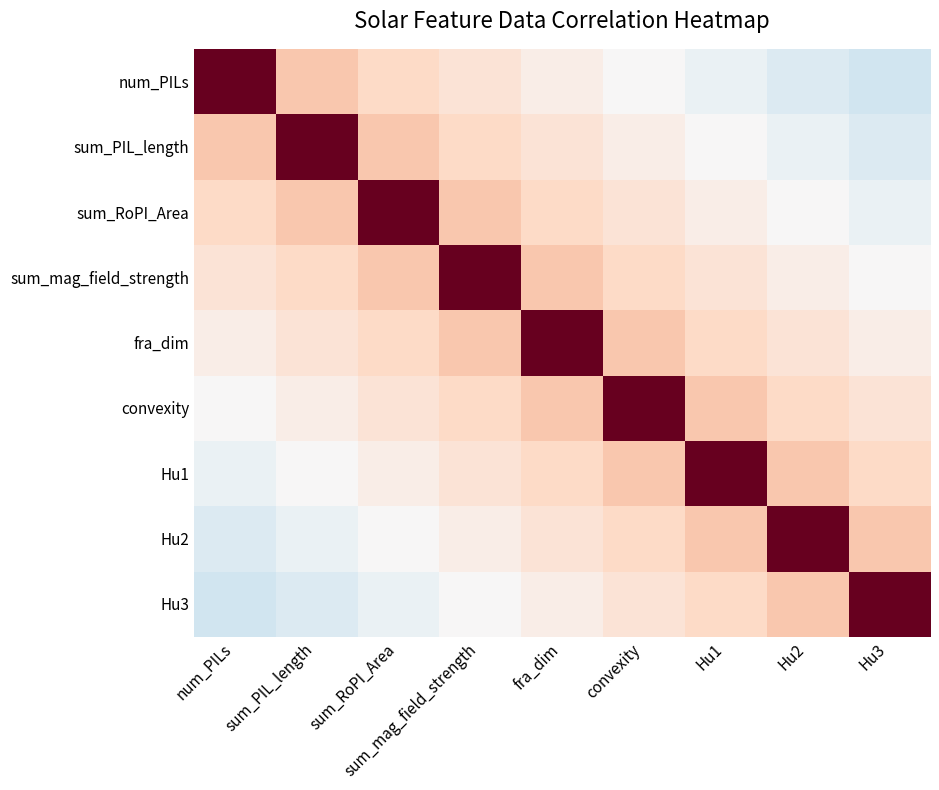

Which label corresponds to the smallest value in the chart?

Hu3